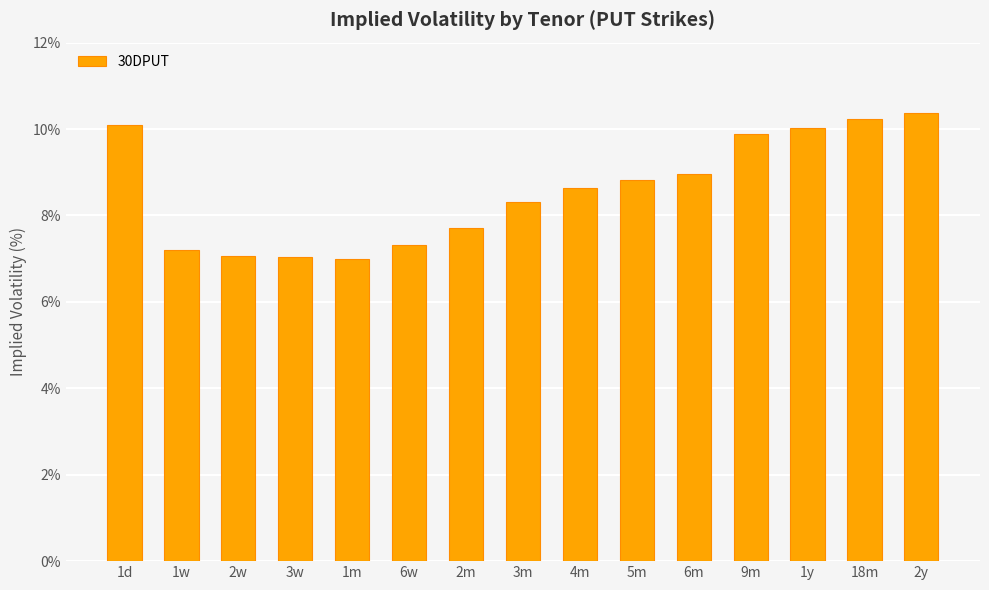

What is the maximum value shown in the chart?

10.4